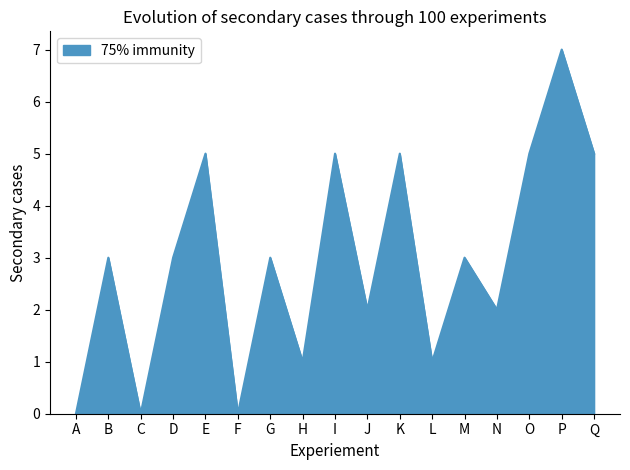

What is the approximate value at G?

3